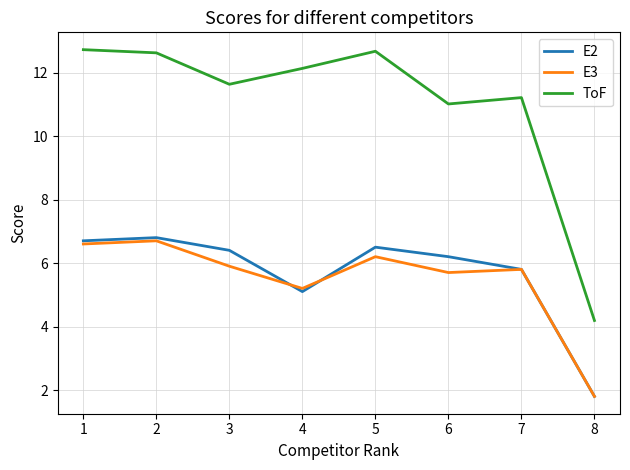

Reading left to right, transcribe all the data shown in this chart.

E2: 6.7	6.8	6.4	5.1	6.5	6.2	5.8	1.8
E3: 6.6	6.7	5.9	5.2	6.2	5.7	5.8	1.8
ToF: 12.7	12.6	11.6	12.1	12.7	11.0	11.2	4.2